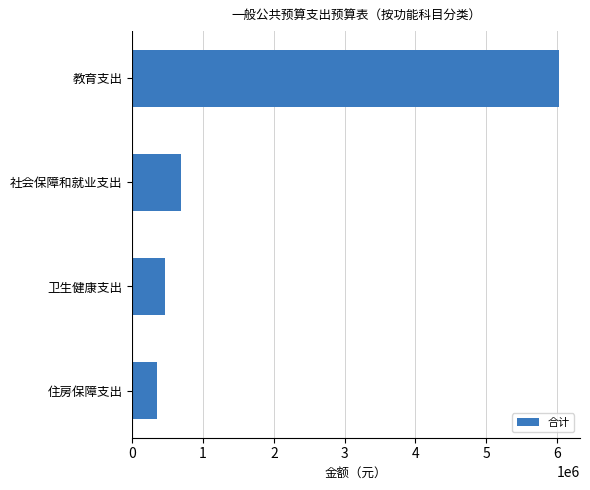

Does the chart contain stacked bars?

No